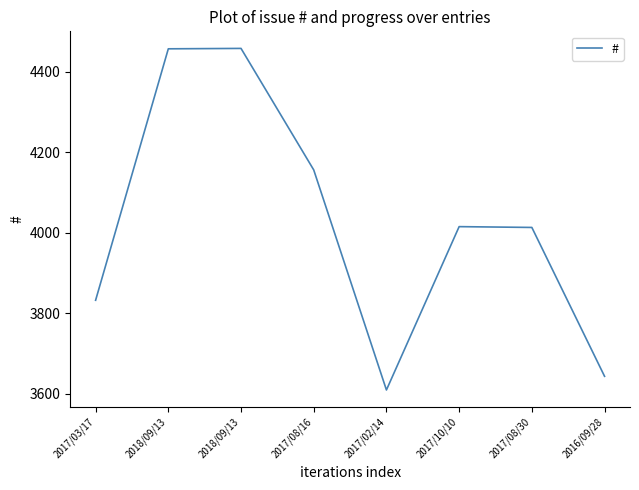

Reading left to right, extract all data points from this chart.

3832	4457	4458	4156	3609	4015	4013	3643